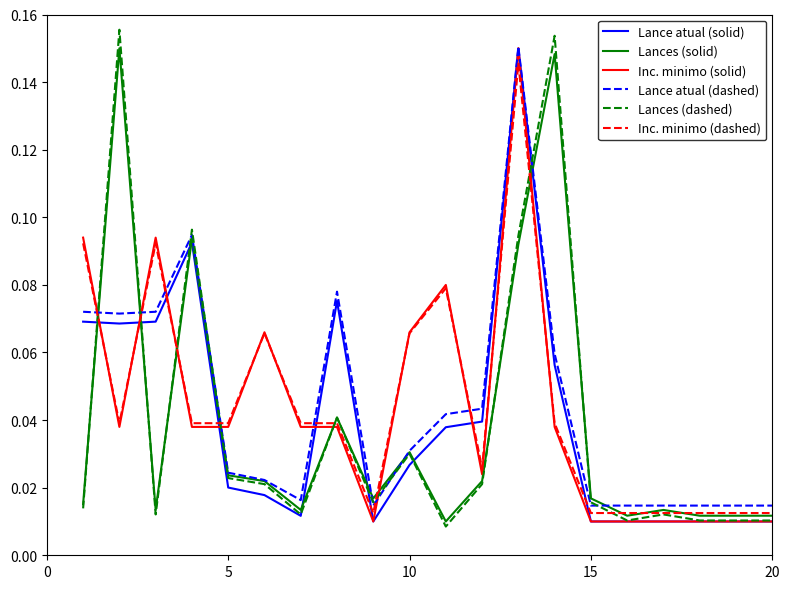

True or false: Inc. minimo (dashed) and Lance atual (dashed) cross at least once.

True